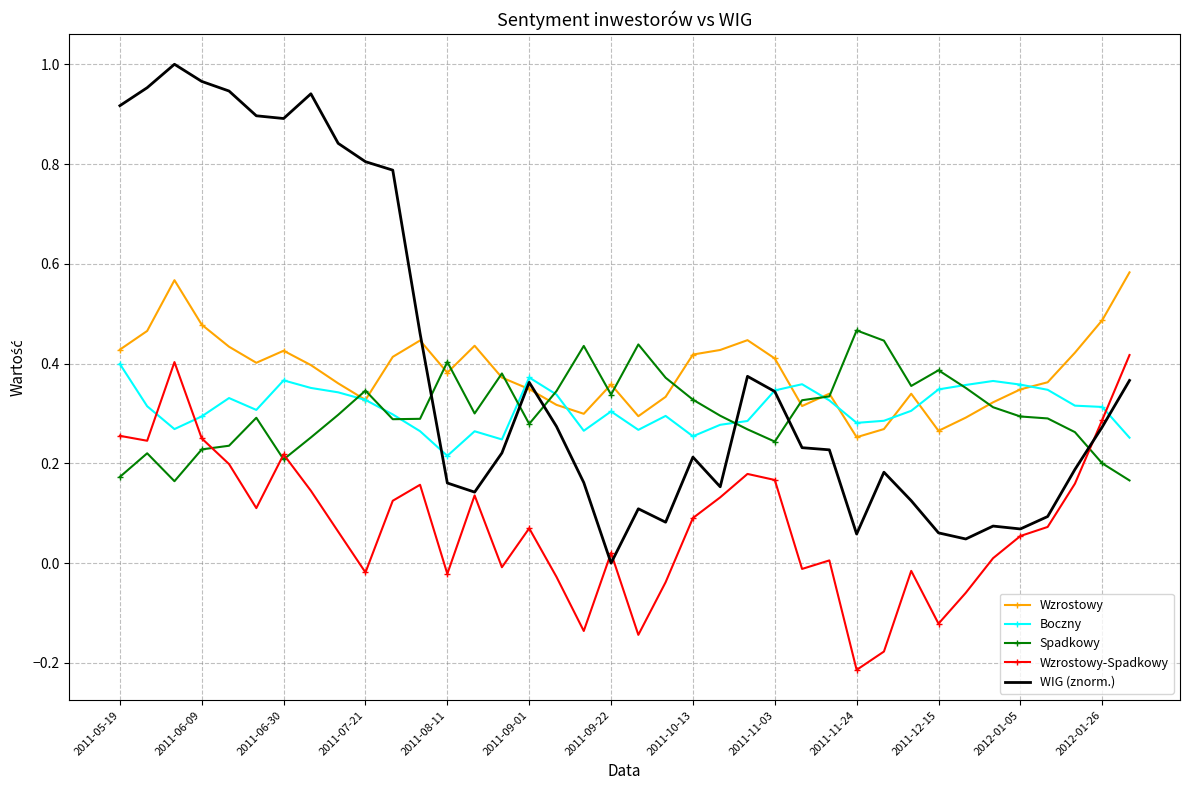

What is the average value of the Wzrostowy series?

0.4